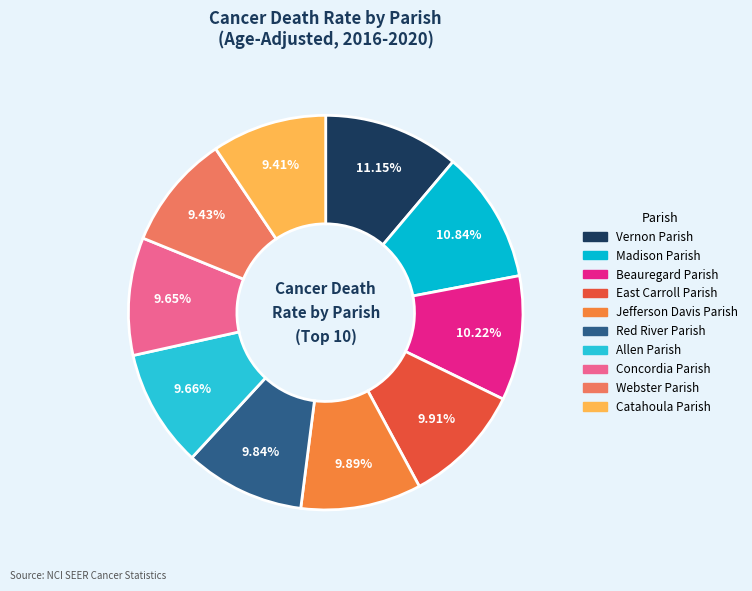

True or false: Beauregard Parish accounts for 10% of the total.

True